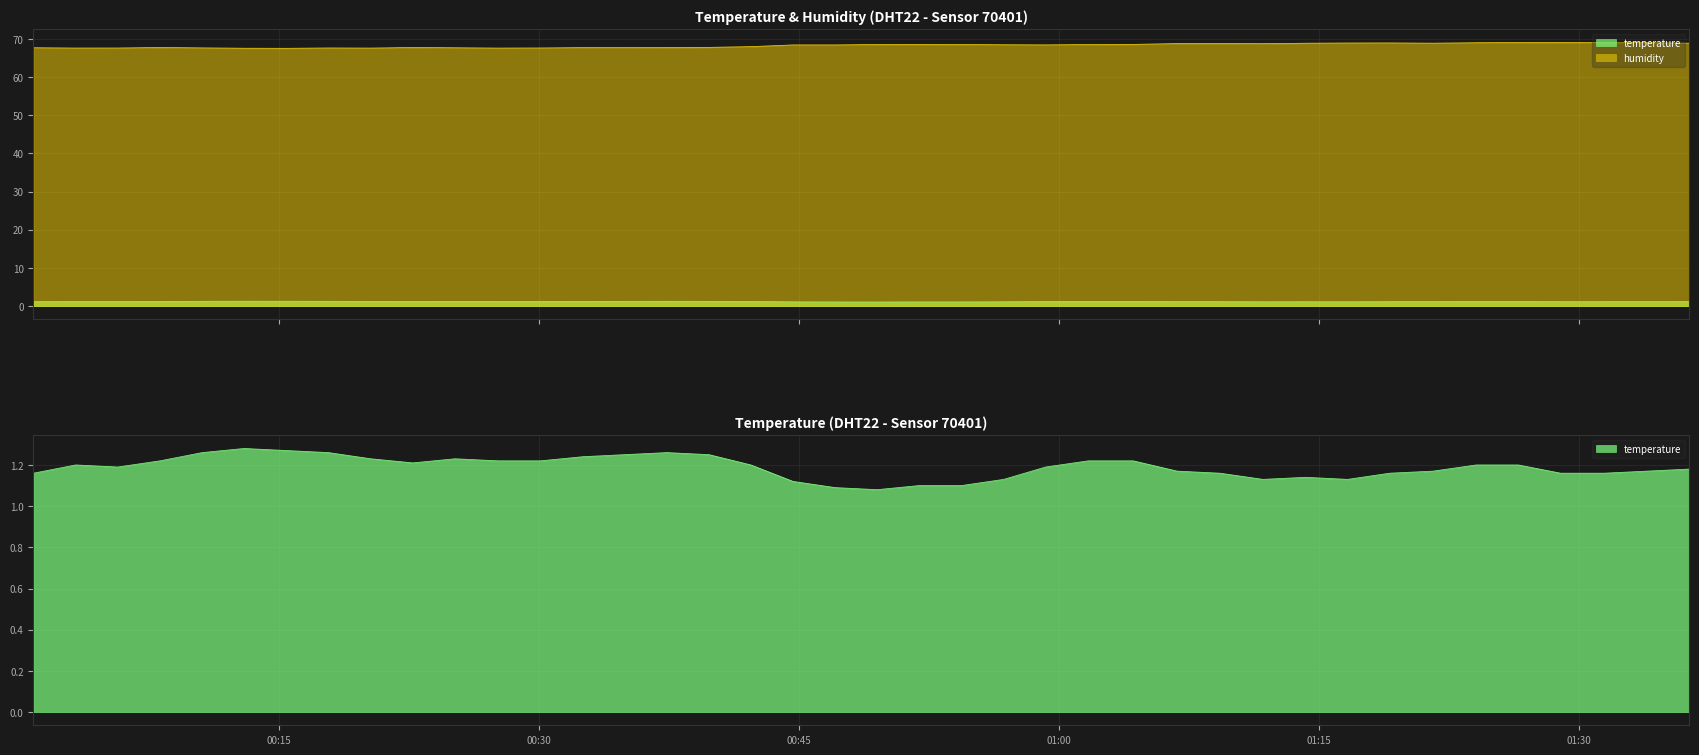

What is the value of the temperature point at the 14th from the left?

1.2